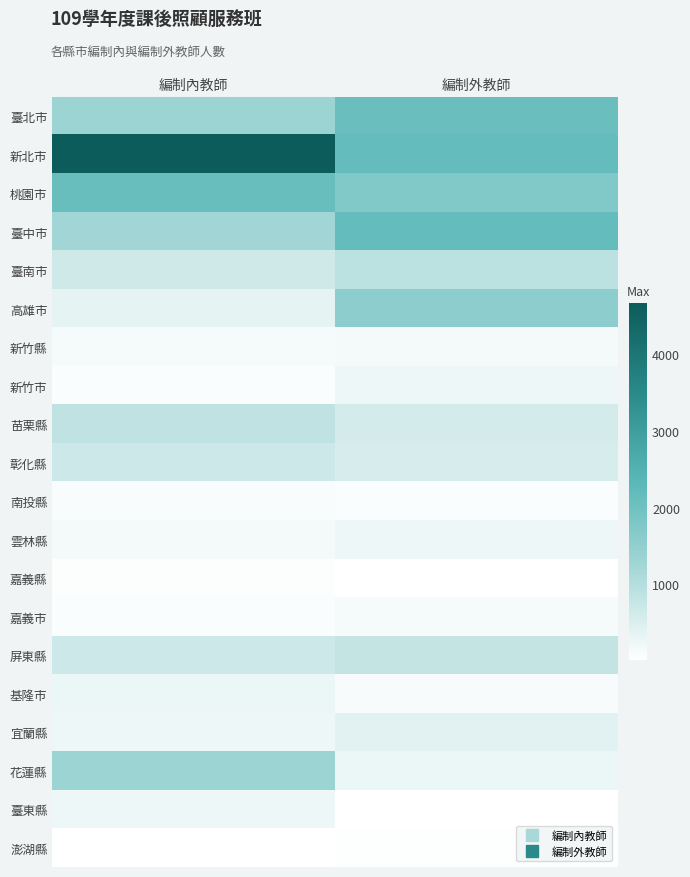

What is the greatest value displayed?

4665